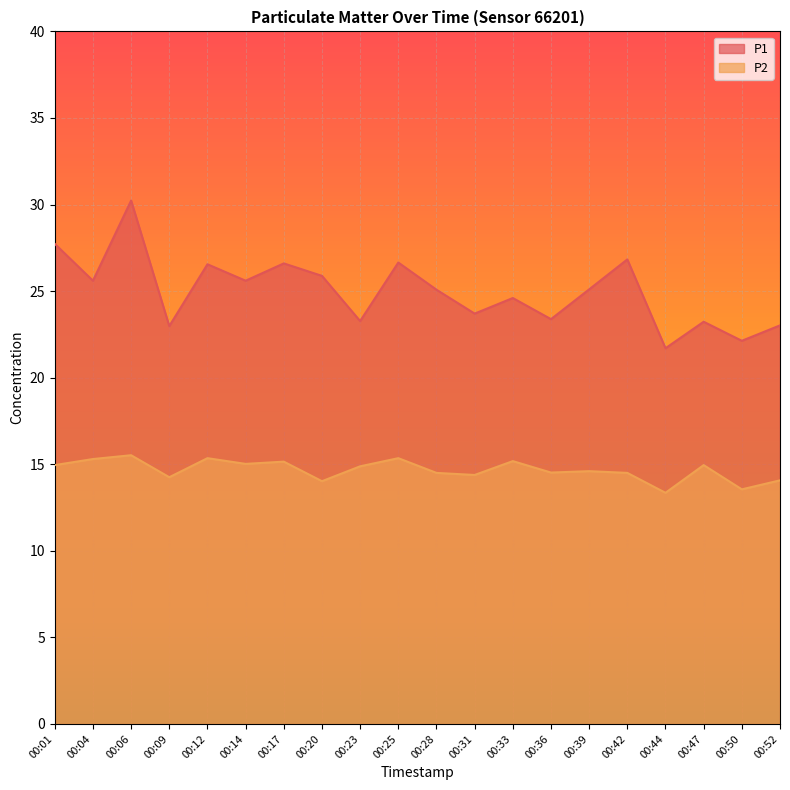

What is the average value of the P2 series?

14.7